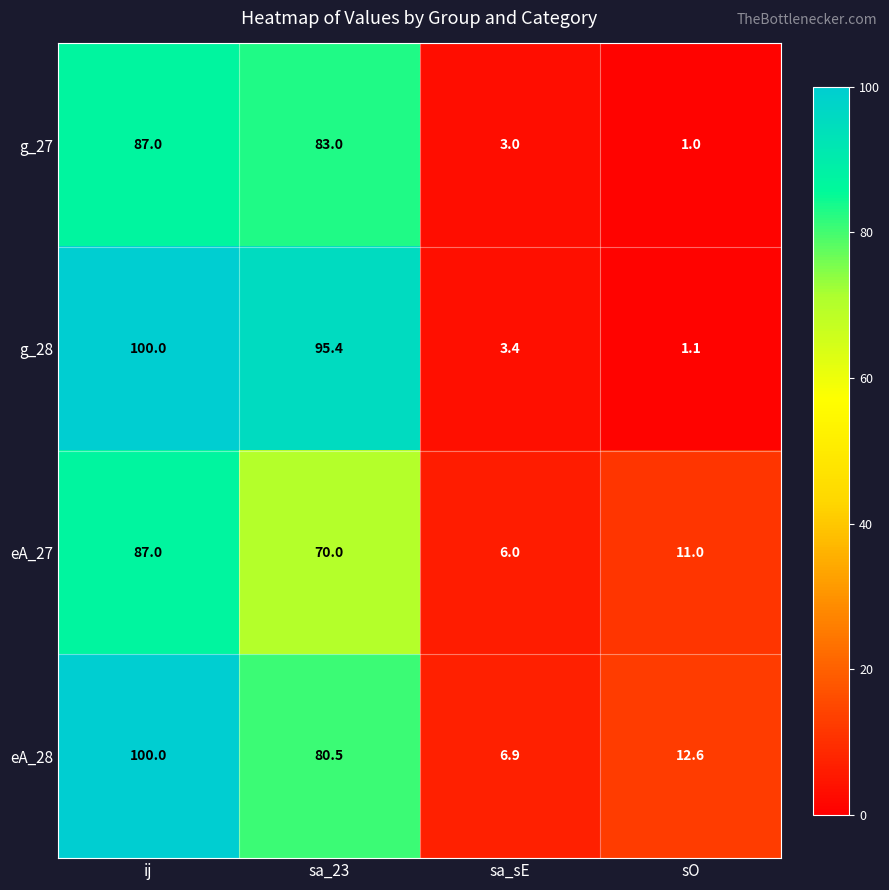

Which series has the largest total across all categories?

eA_28